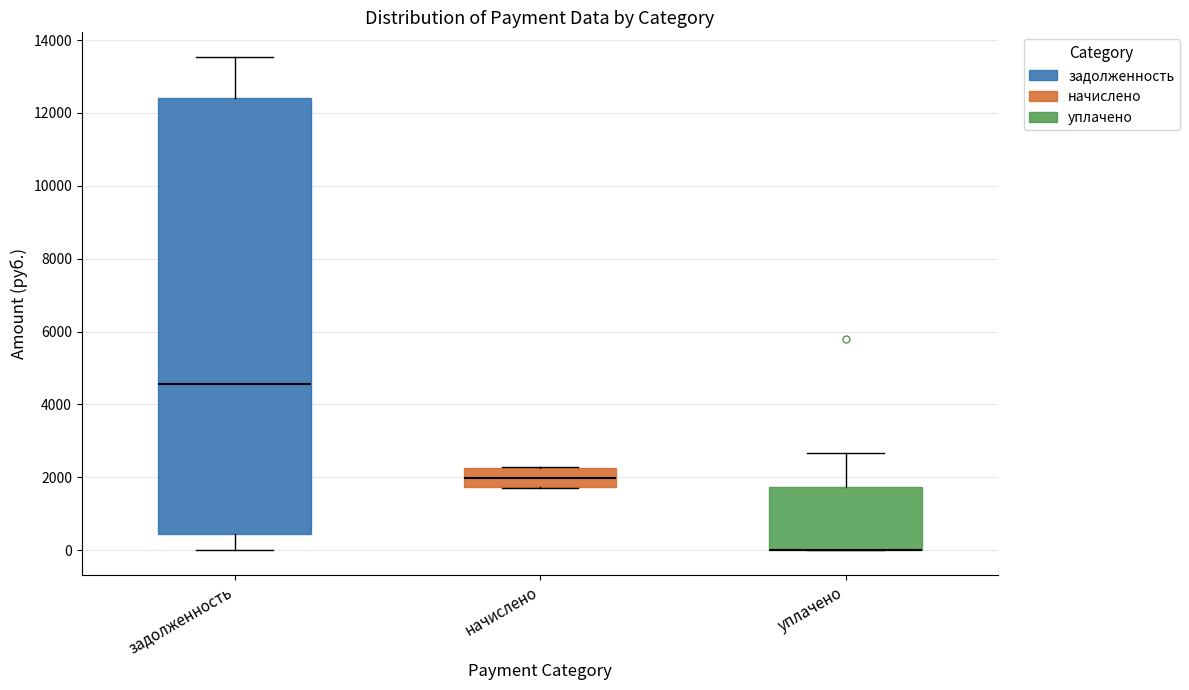

Reading left to right, read every box against the y-axis: the position of its median line, the range the box covers, and the ends of its whiskers. The values are not printed on the chart, so give them approximately, as read against the axis.

задолженность: median 4600, box 400 to 12400, whiskers 0 to 13600
начислено: median 2000, box 1800 to 2200, whiskers 1600 to 2200
уплачено: median 0 (drawn on the box's lower edge), box 0 to 1800, whiskers 0 to 2600